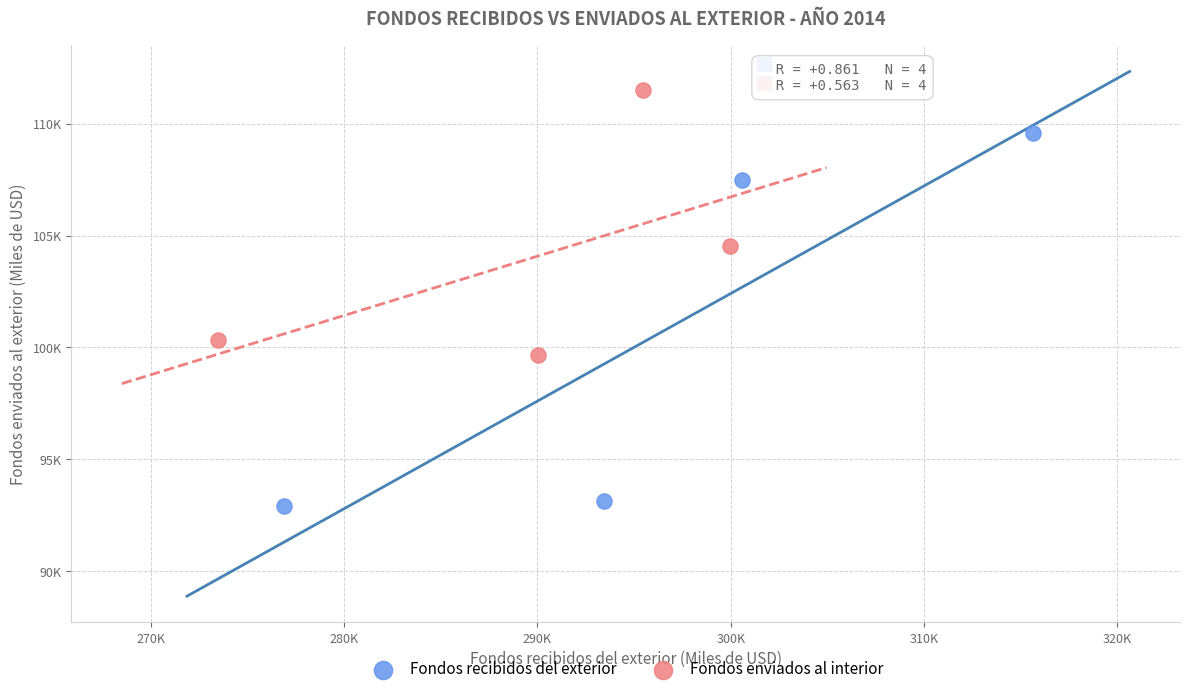

Which series has the largest Y range (max minus min)?

Fondos recibidos del exterior